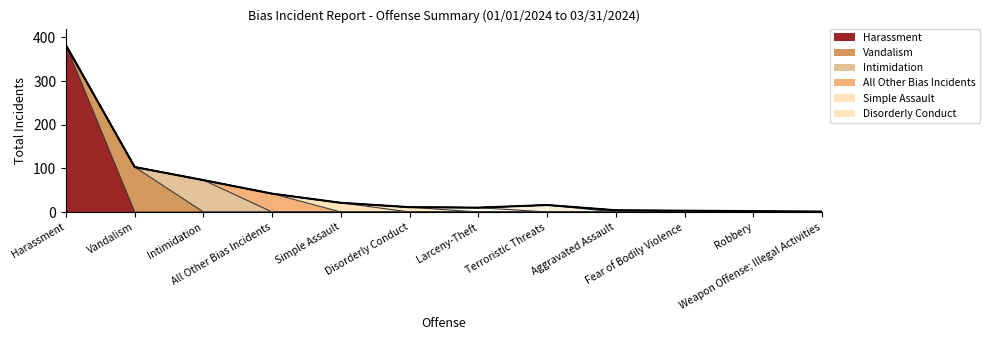

What value does the data have at Terroristic Threats, to the nearest 5?

15